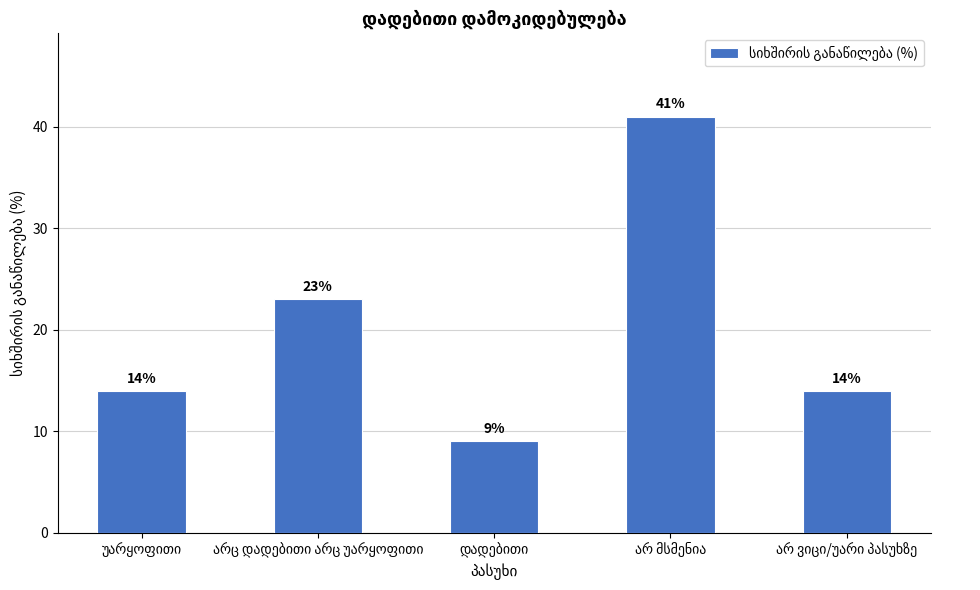

What is the value of the 4th bar from the left?

41